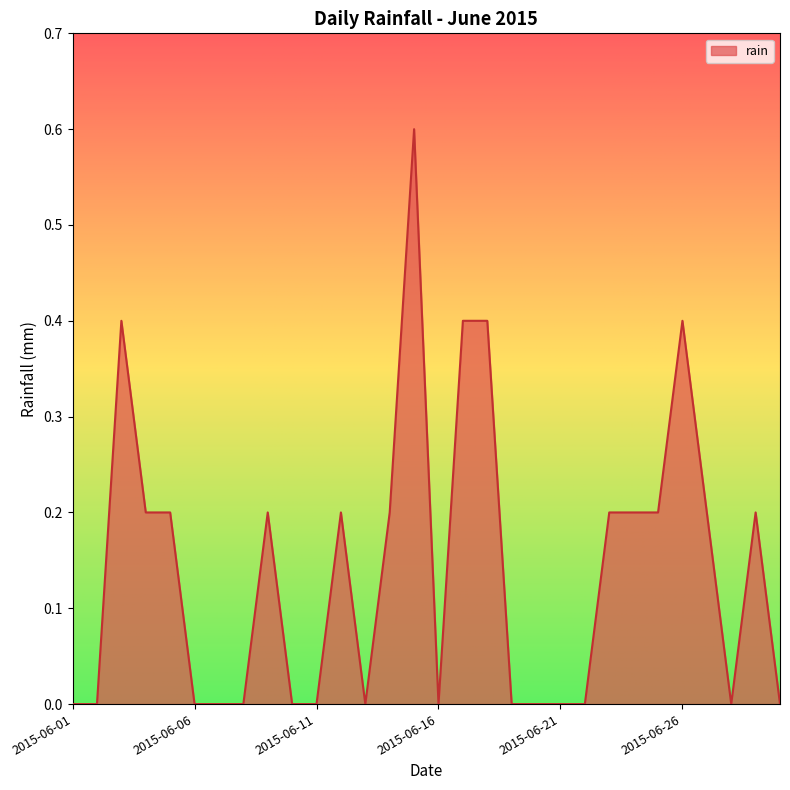

What is the difference between the maximum and minimum values?

0.6